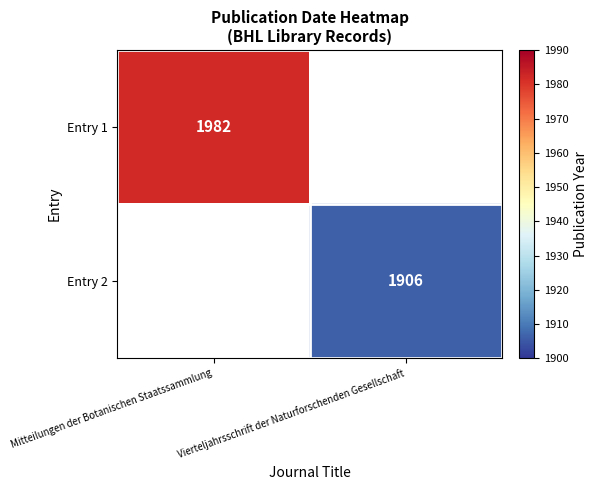

Is it true that Entry 1 equals 3422 at Mitteilungen der Botanischen Staatssammlung?

False